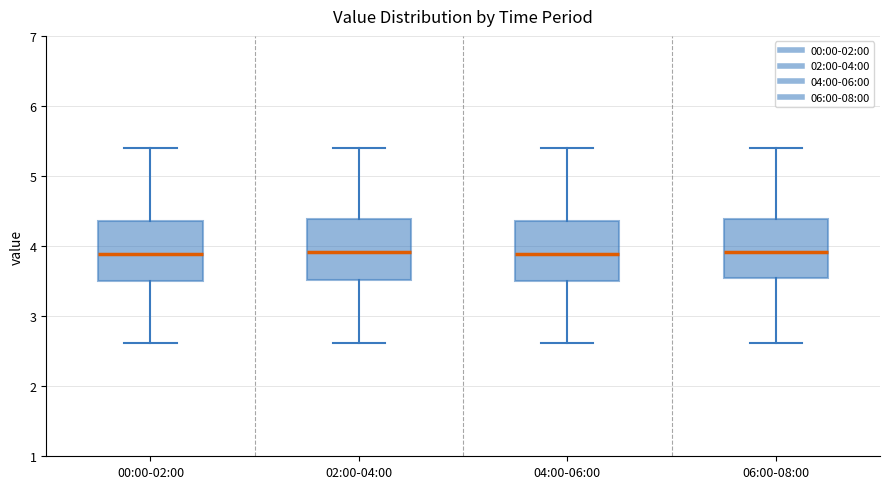

Where does the lower whisker of the box for 04:00-06:00 end on the y-axis? The values are not printed on the chart, so give them approximately, as read against the axis.

2.6